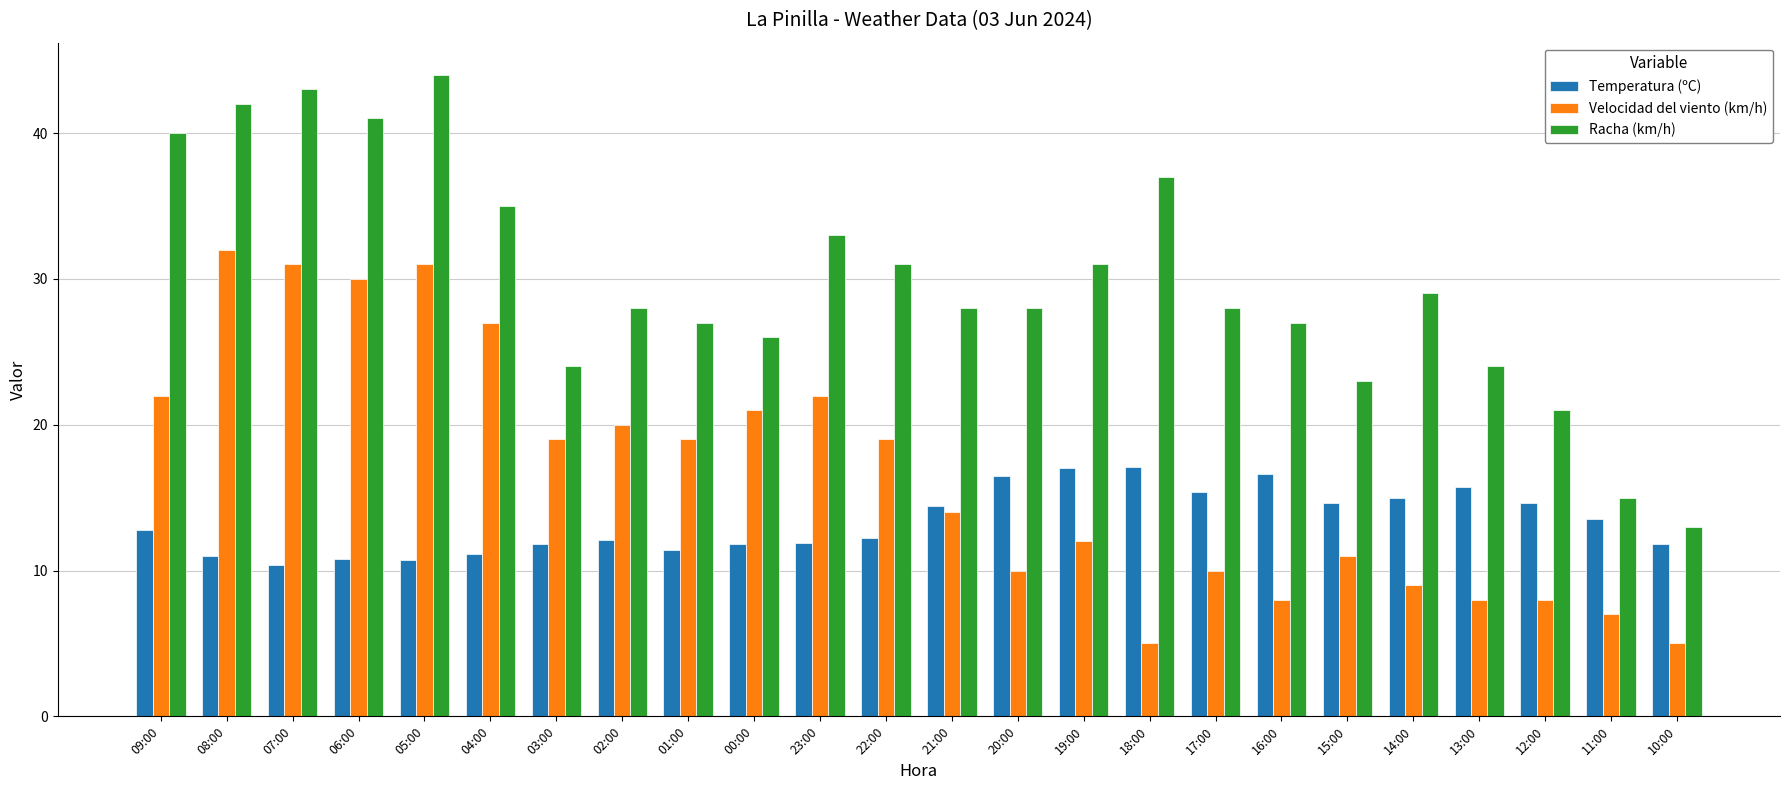

Is the value of Velocidad del viento (km/h) at 00:00 greater than the value of Racha (km/h) at 22:00?

No